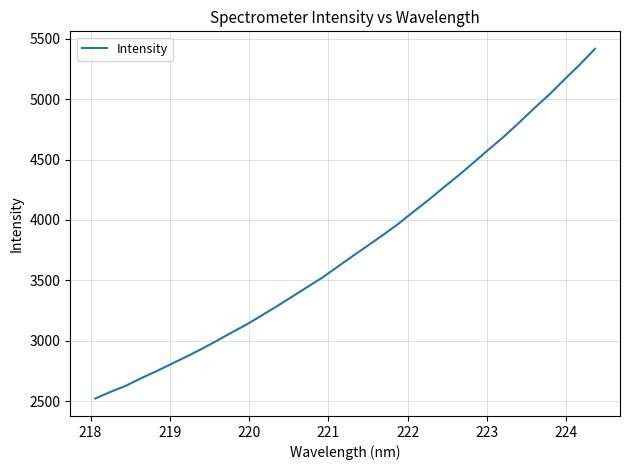

What is the maximum value shown in the chart?

5415.7